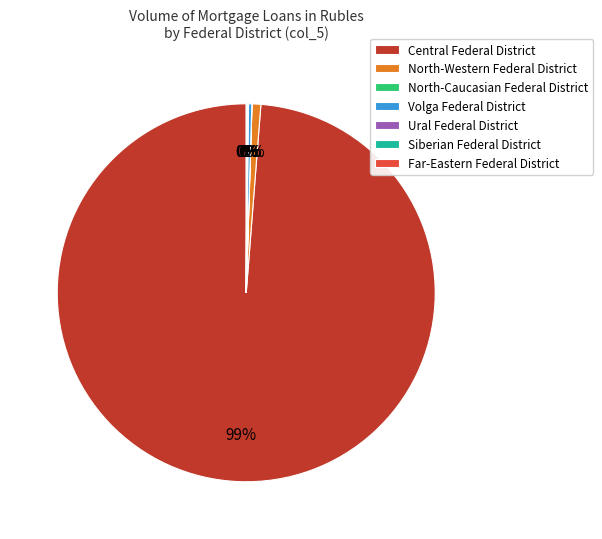

Is Central Federal District the majority of the pie?

Yes